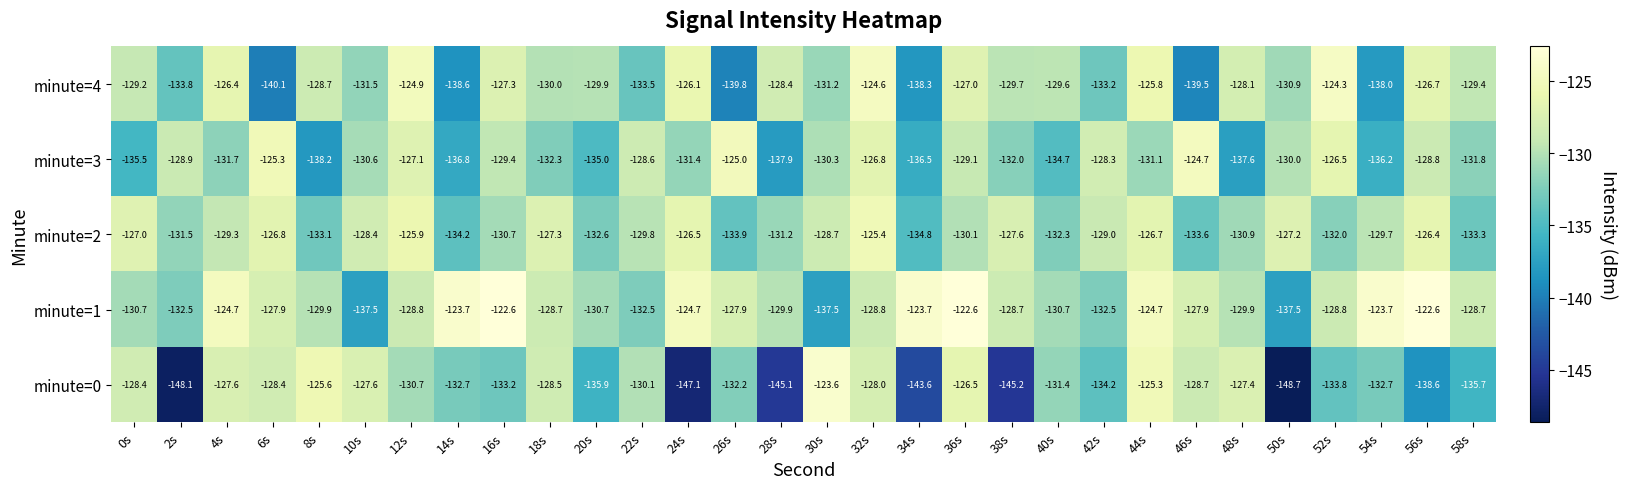

What is the sum of all minute=2 values?

-3895.9